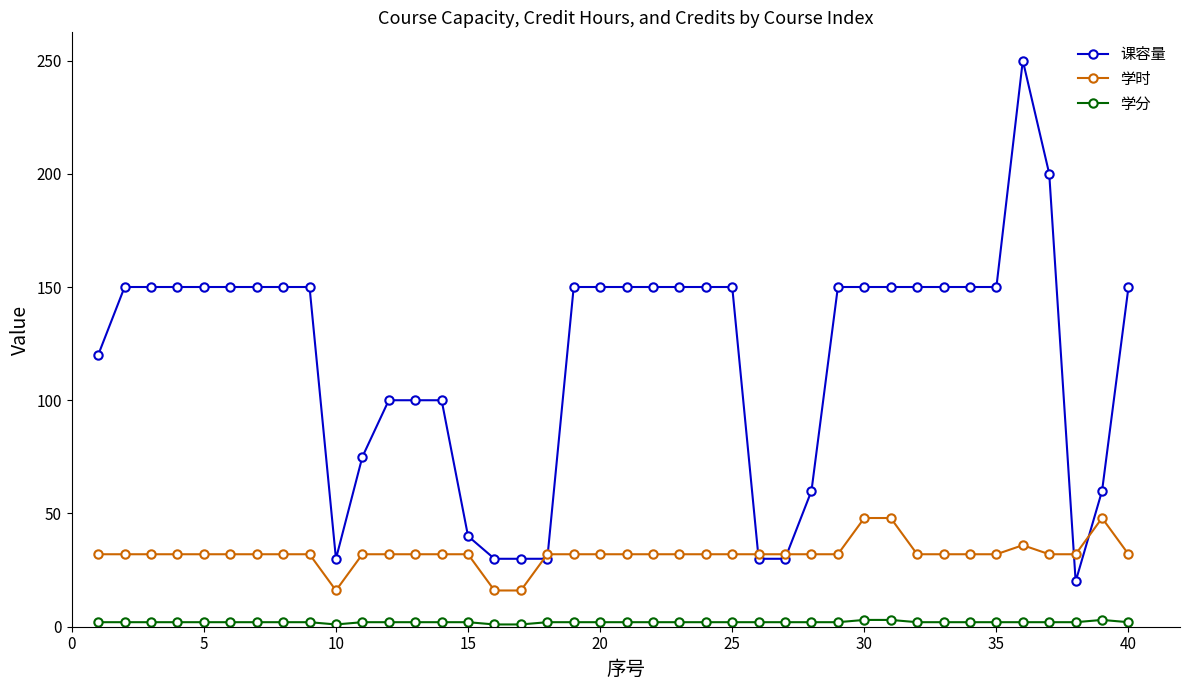

Which series has the largest total across all categories?

课容量